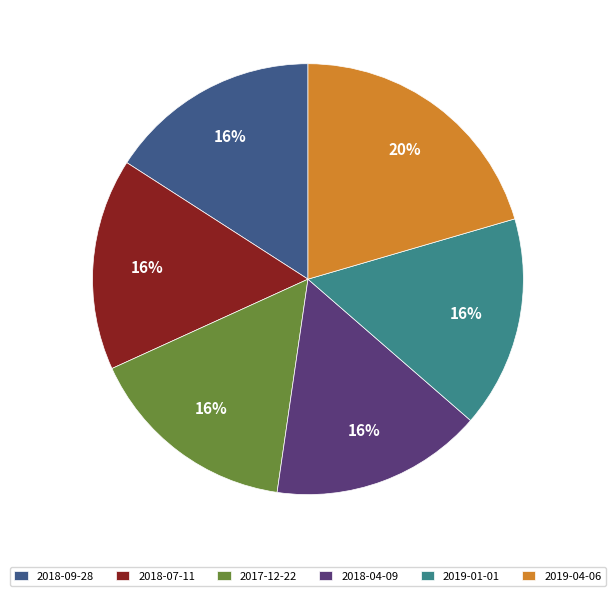

Does 2017-12-22 represent more than half of the total?

No